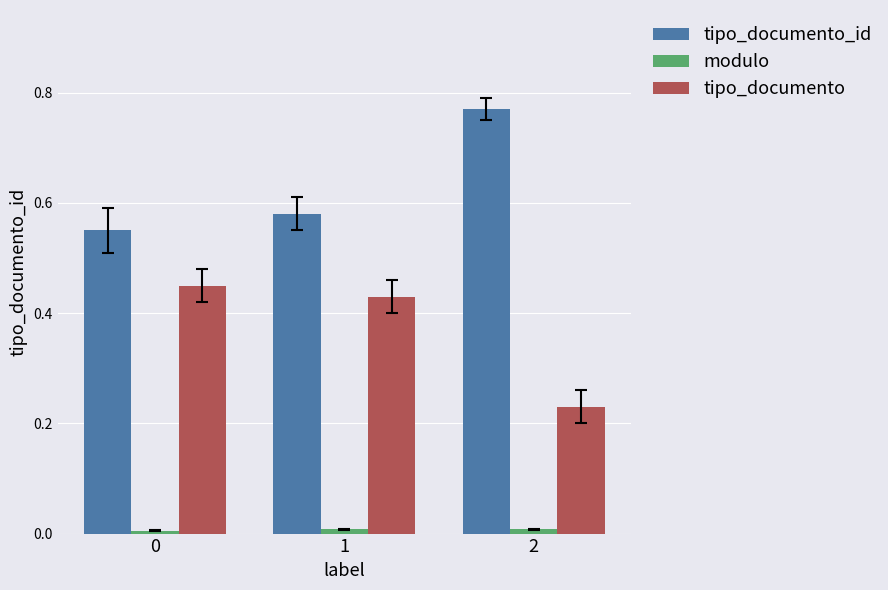

What is the sum of all tipo_documento_id values?

1.9